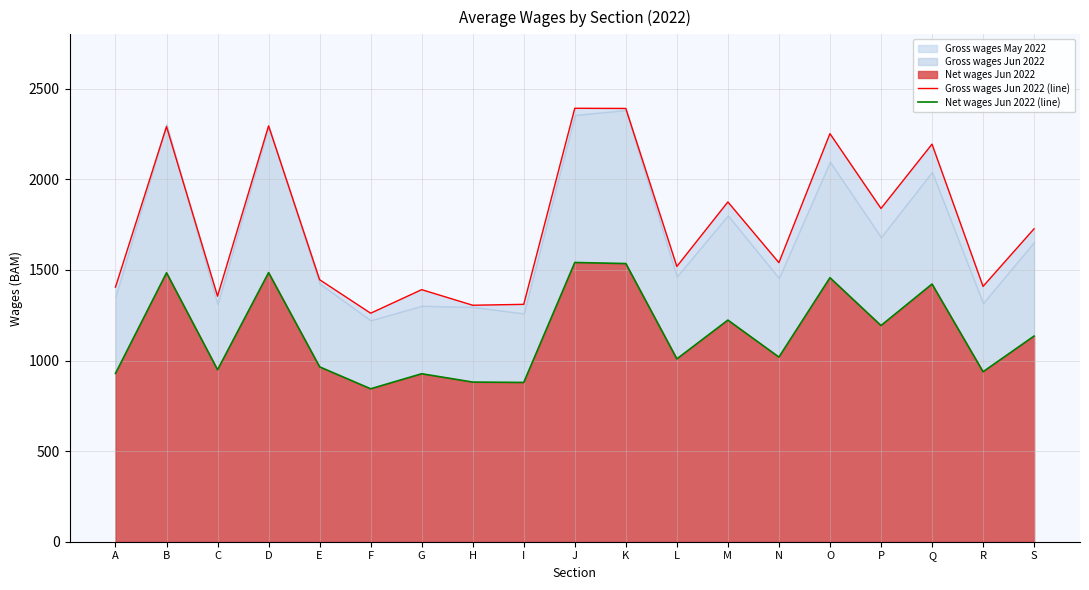

How many values in the Gross wages Jun 2022 (line) series are below 1540?

9